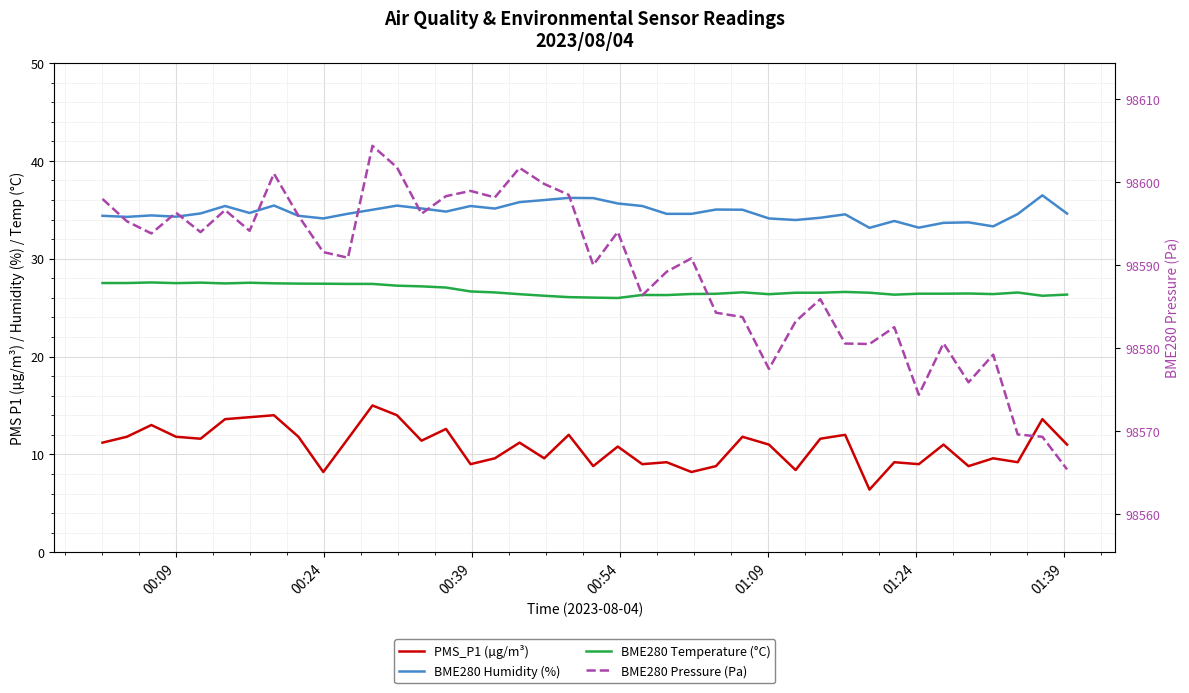

What is the lowest value of the PMS_P1 (µg/m³) series?

6.4